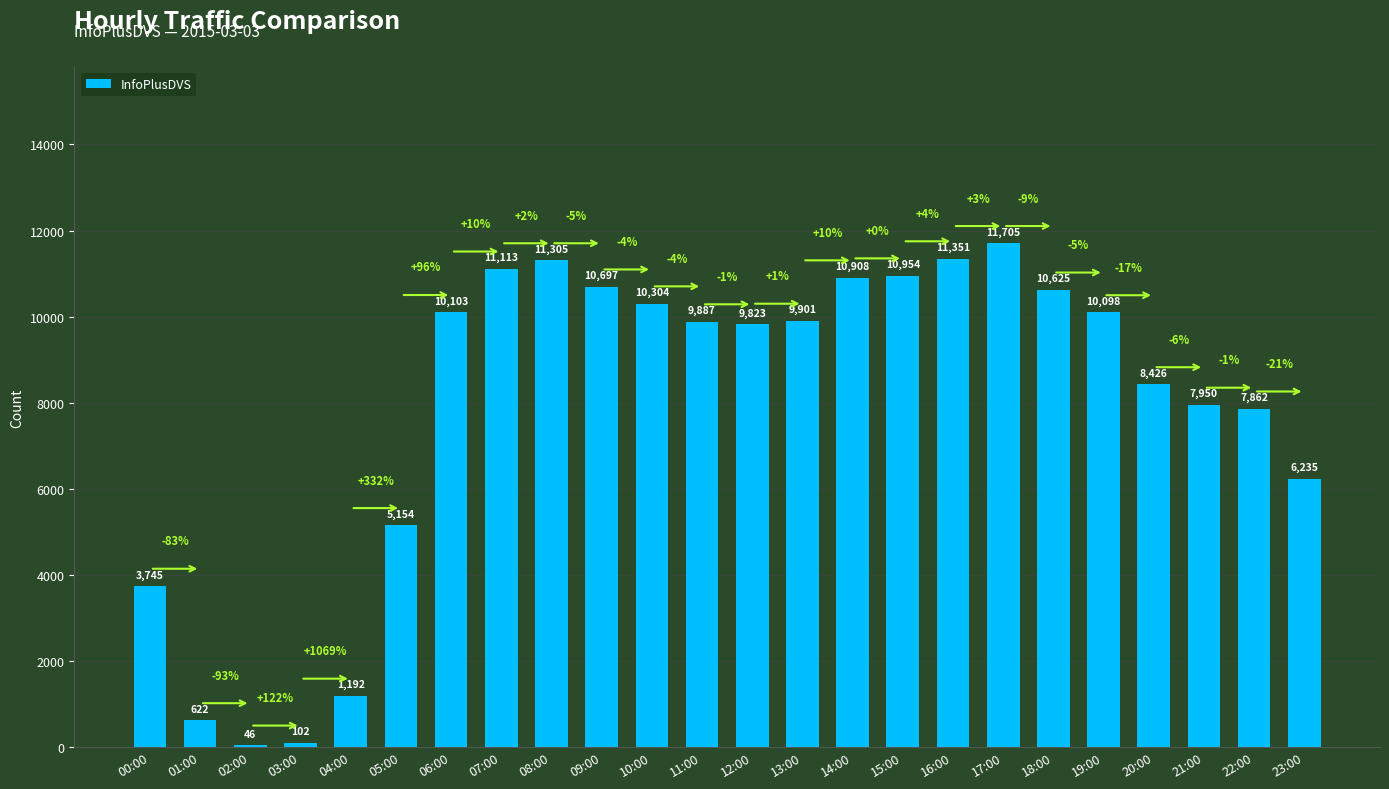

The chart shows a value of 7950 at 21:00. True or false?

True